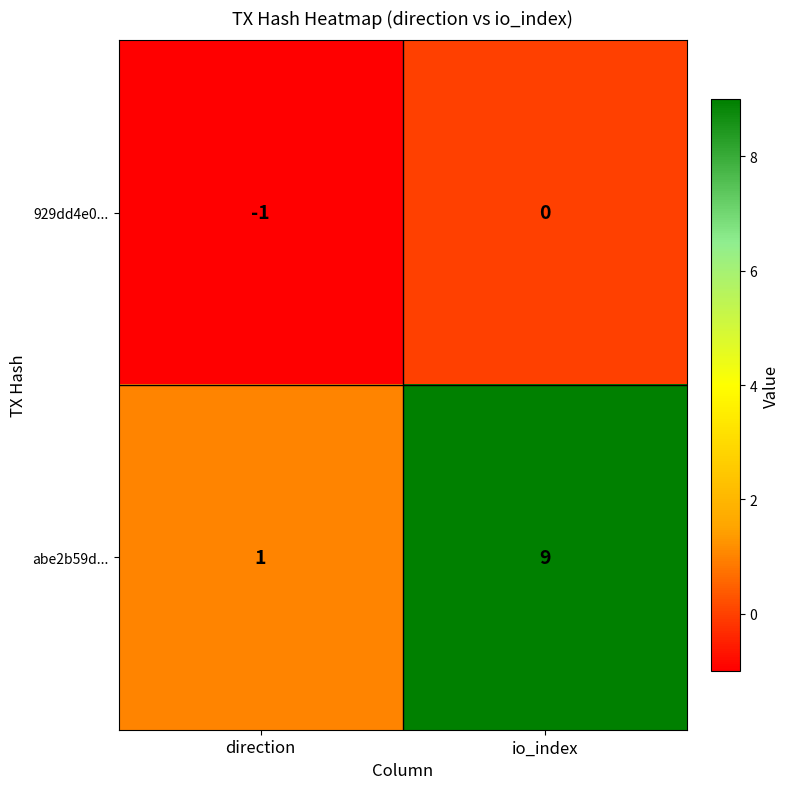

List the labels in order of abe2b59d... value, smallest first.

direction, io_index